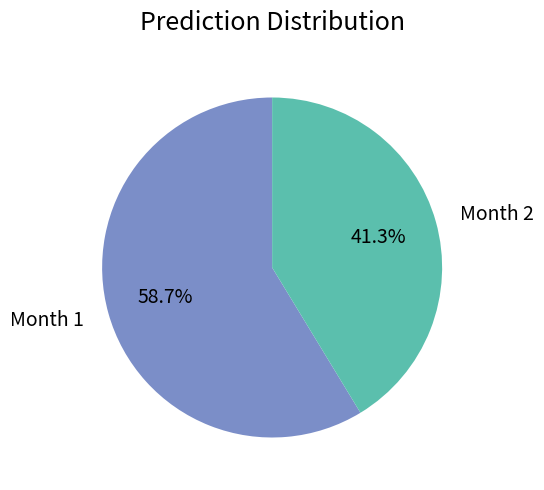

How much of the chart is everything except Month 1?

41.3%